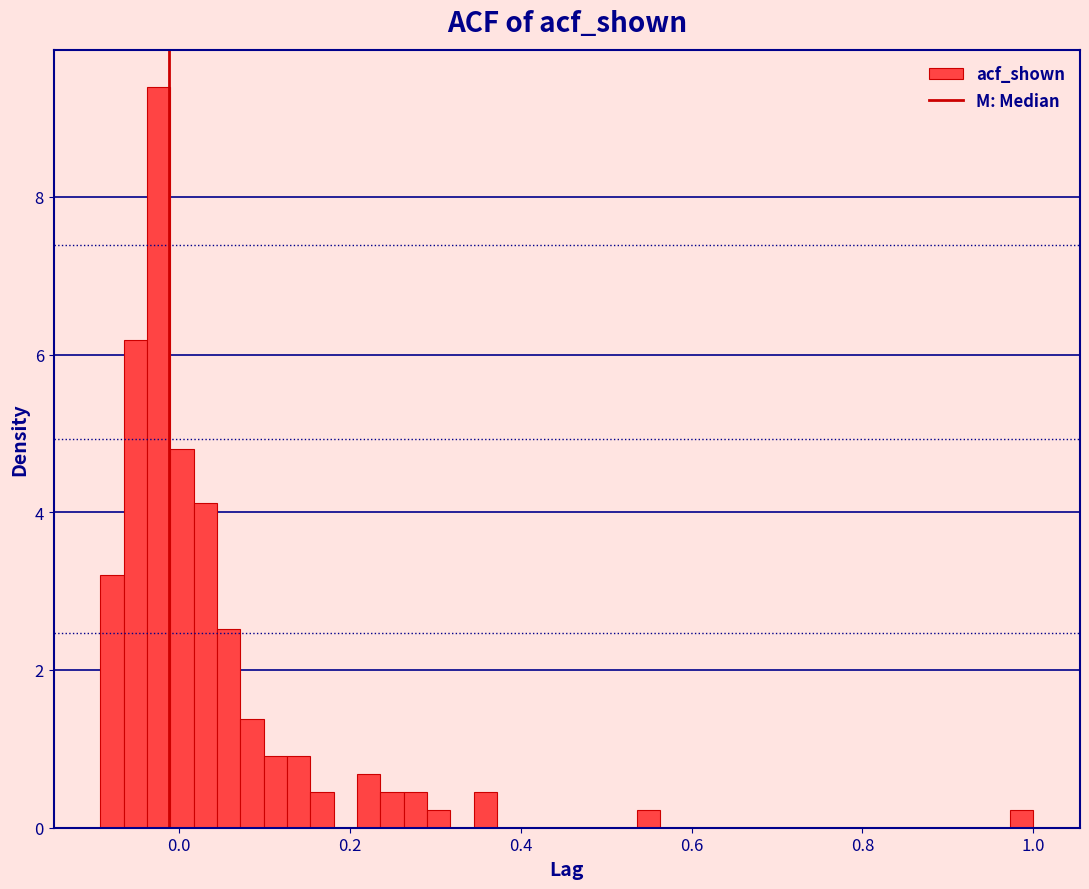

Read against the x-axis, roughly where is the centre of the tallest bar?

-0.02